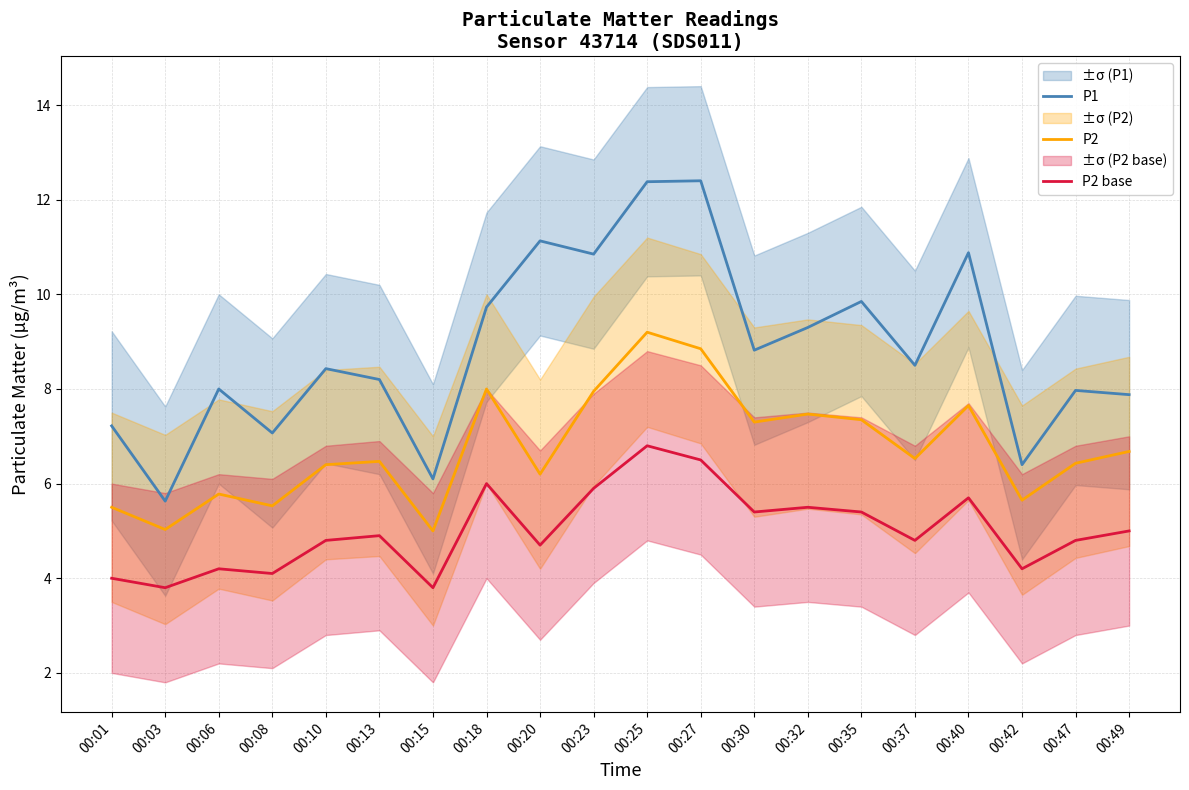

Which label corresponds to the largest value in the chart?

00:27